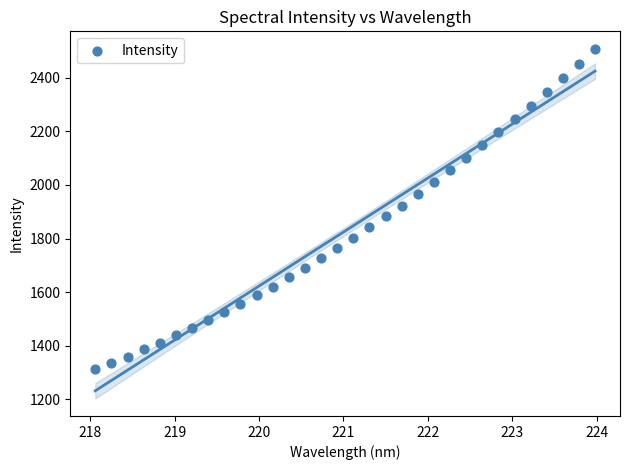

What is the range of Y values (max minus min)?

1197.4